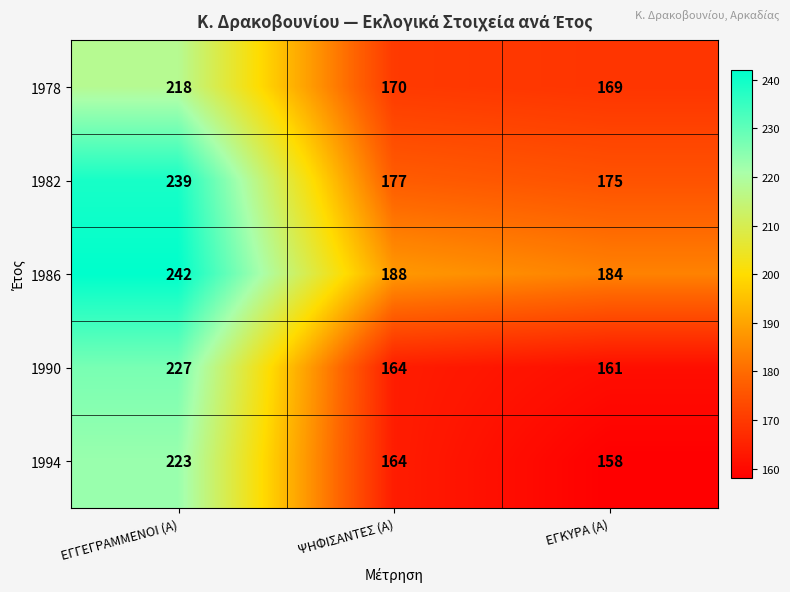

Which series has the largest total across all categories?

1986